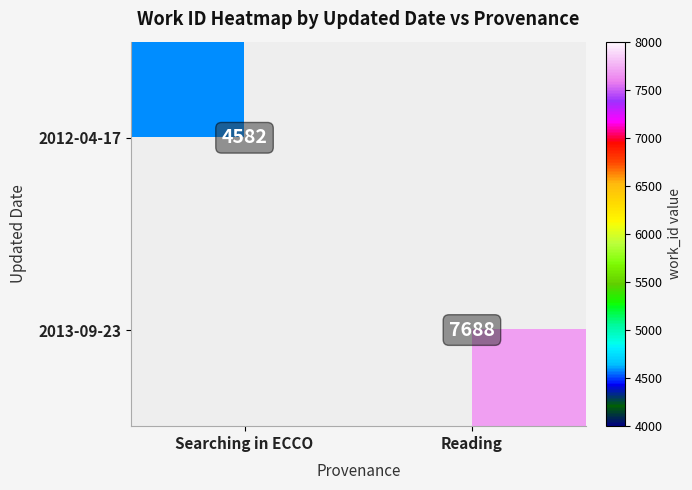

Which label corresponds to the smallest value in the chart?

Searching in ECCO